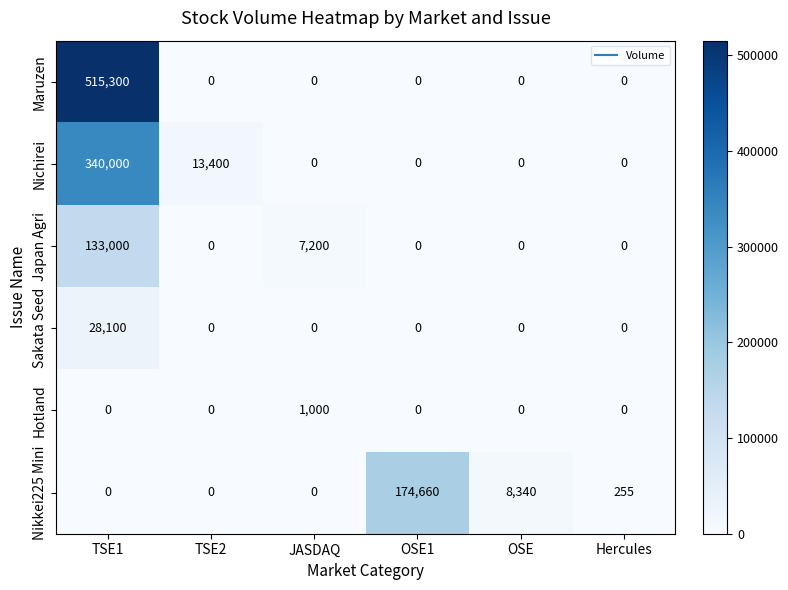

The Nichirei series shows 13400 at TSE2. True or false?

True